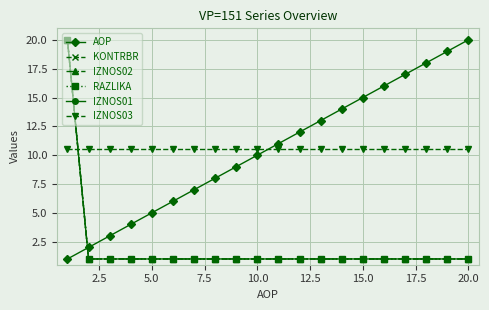

True or false: IZNOS01 and KONTRBR cross at least once.

False